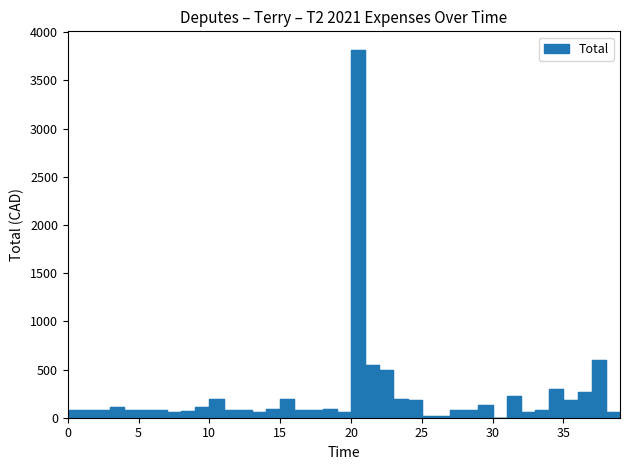

The chart shows a value of 141.0 at 2020-03-17. True or false?

False